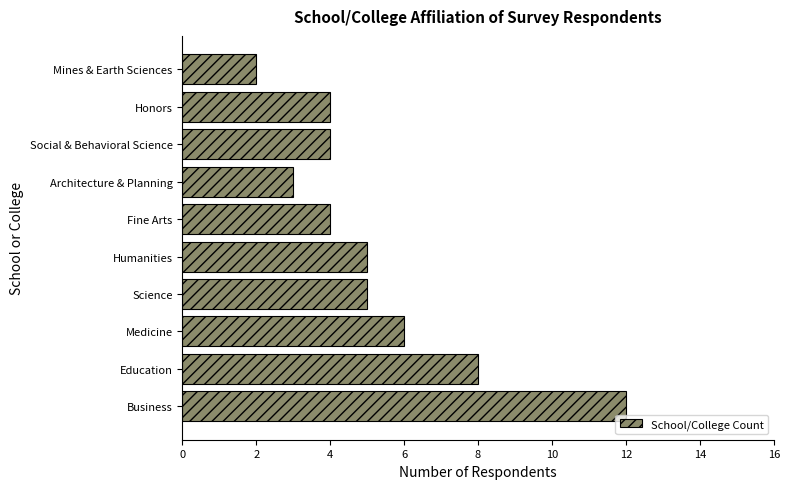

The value at Business is 16. True or false?

False